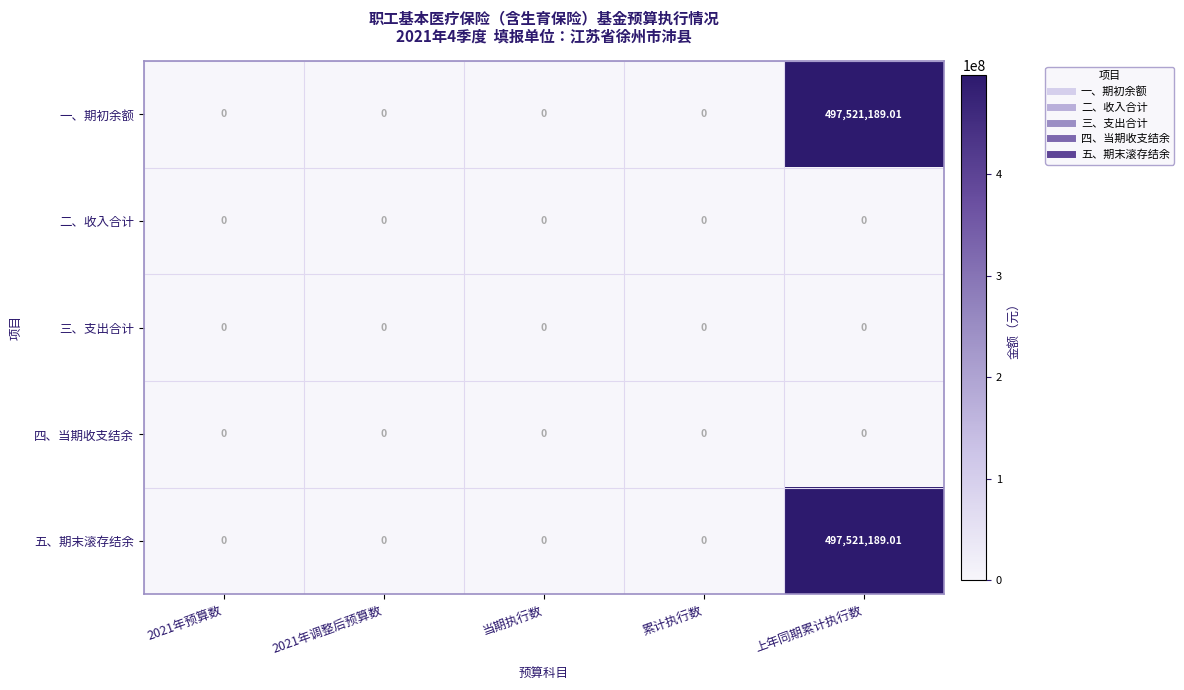

At which category is the sum across all series the highest?

上年同期累计执行数